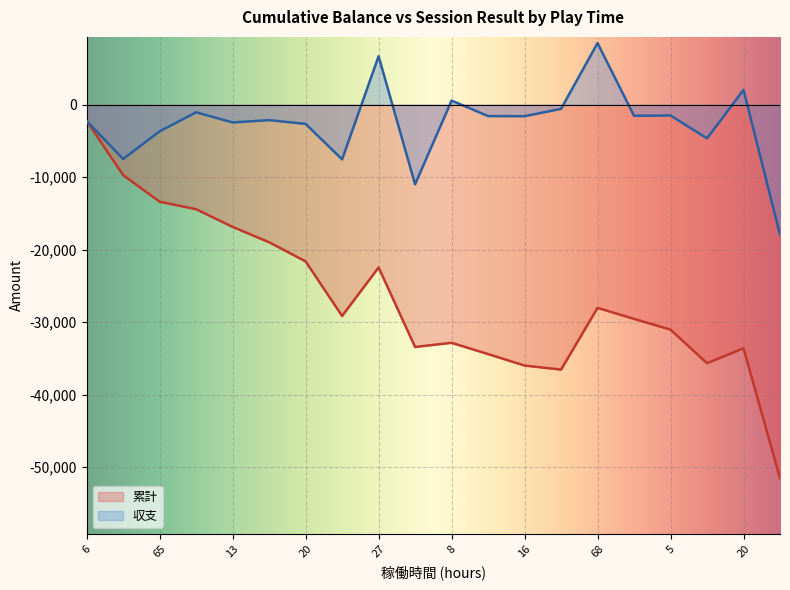

What is the label of the 11th point from the right?

82